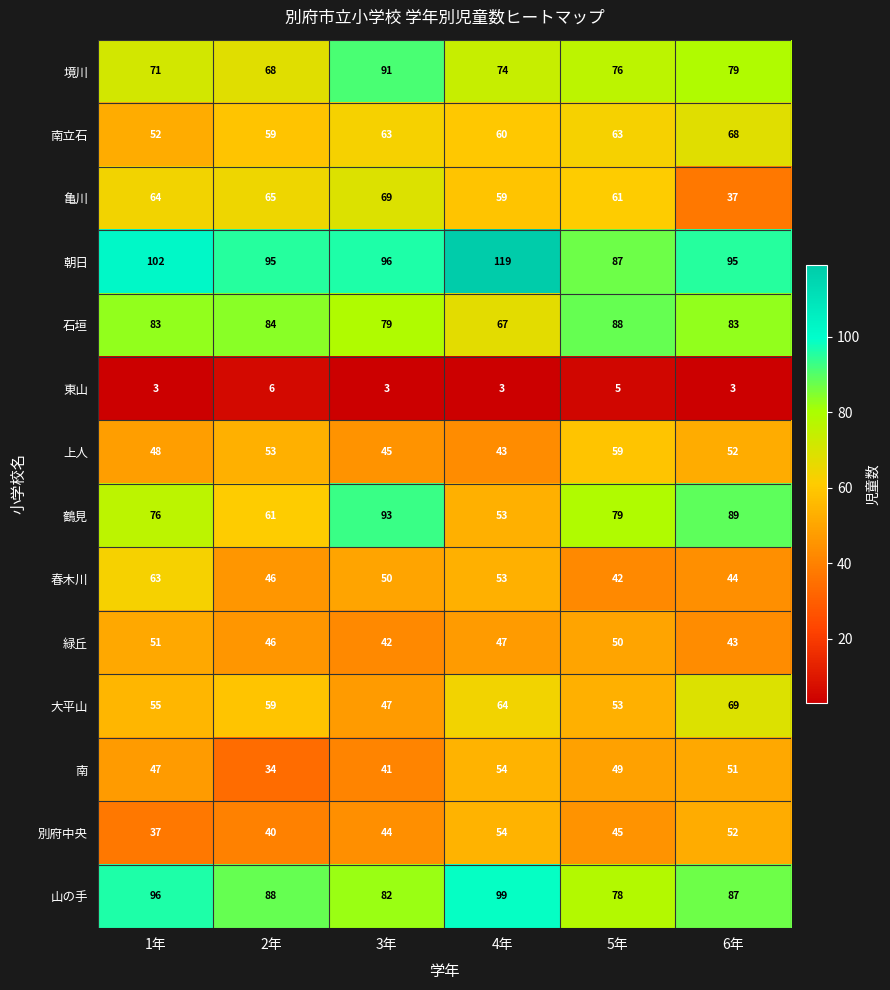

What value does the 南 series have at 6年, to the nearest 10?

50